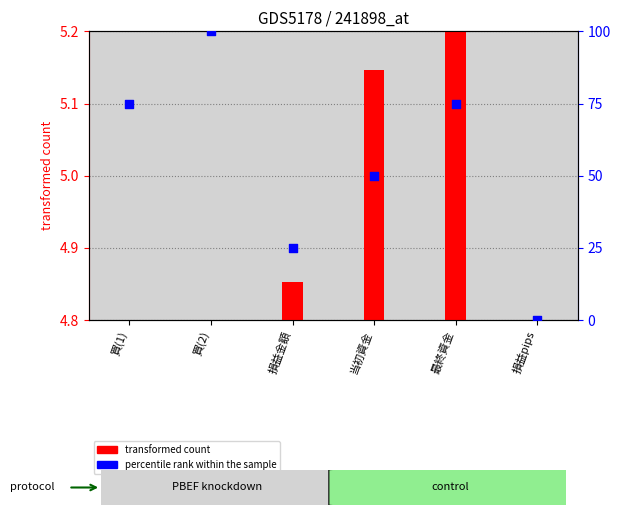

At which category is the sum across all series the highest?

買(2)